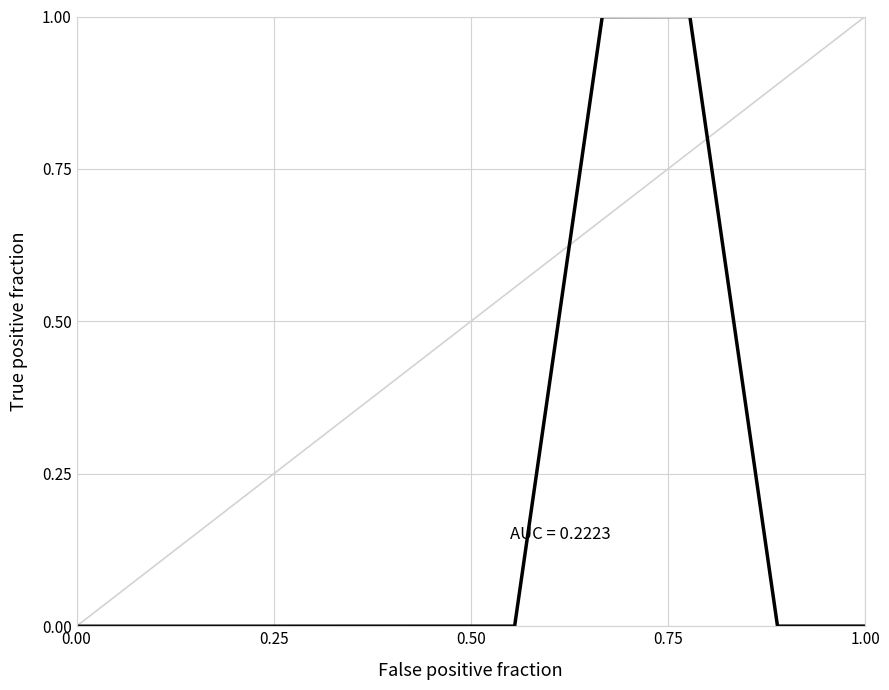

What is the greatest value displayed?

1.0